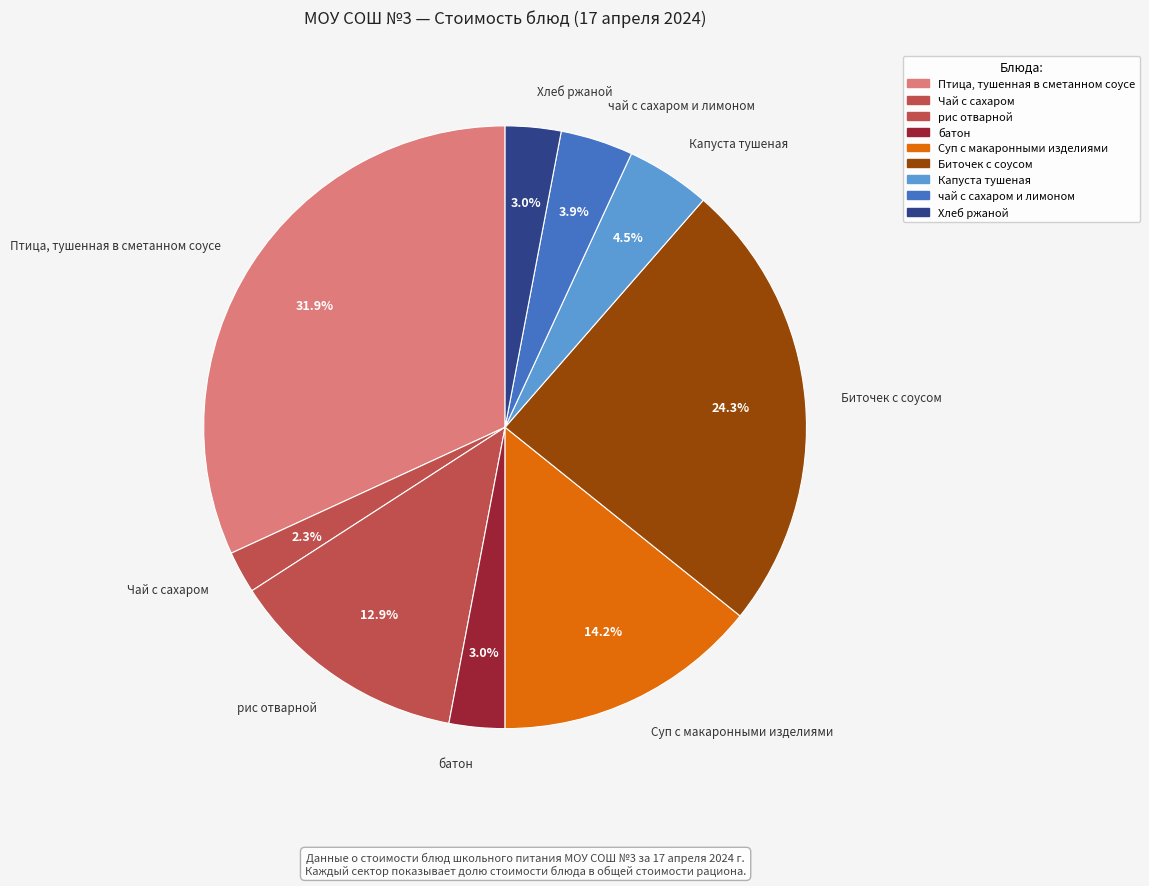

What percentage is the Капуста тушеная slice, to the nearest percent?

5%